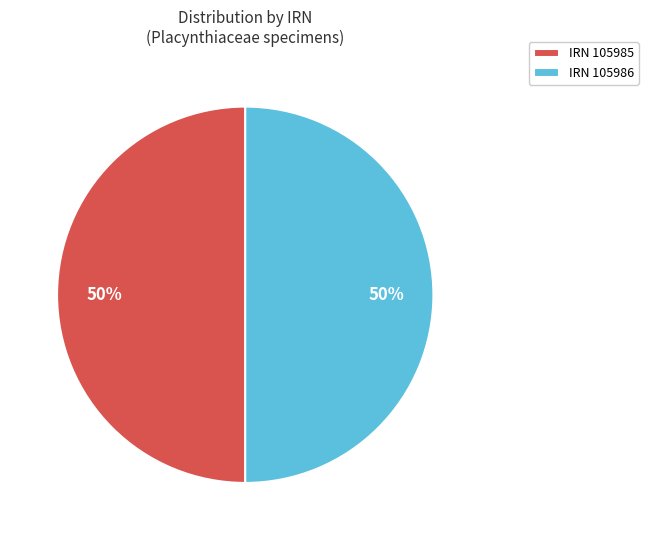

Approximately how many times larger is the value at IRN 105986 compared to IRN 105985?

1.0